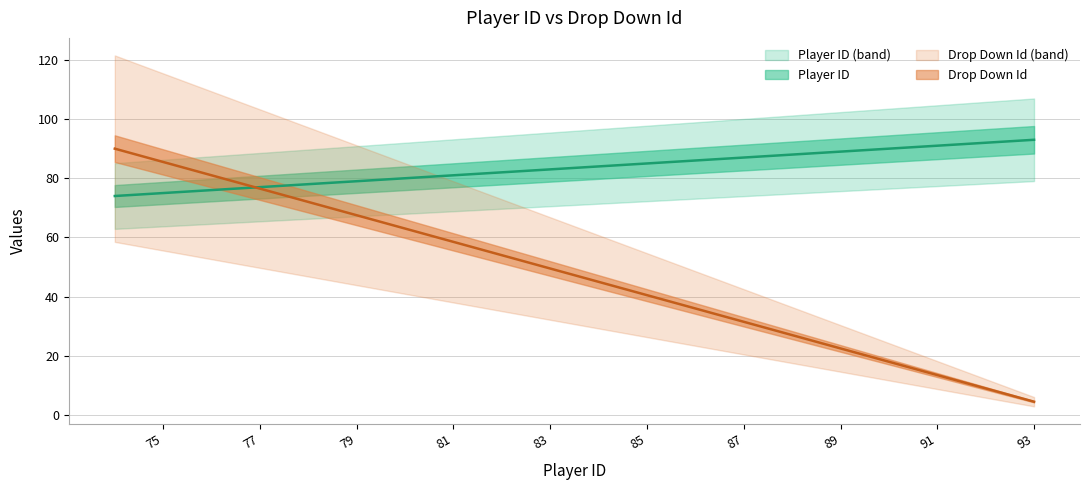

At which label is Player ID closest to 83?

83